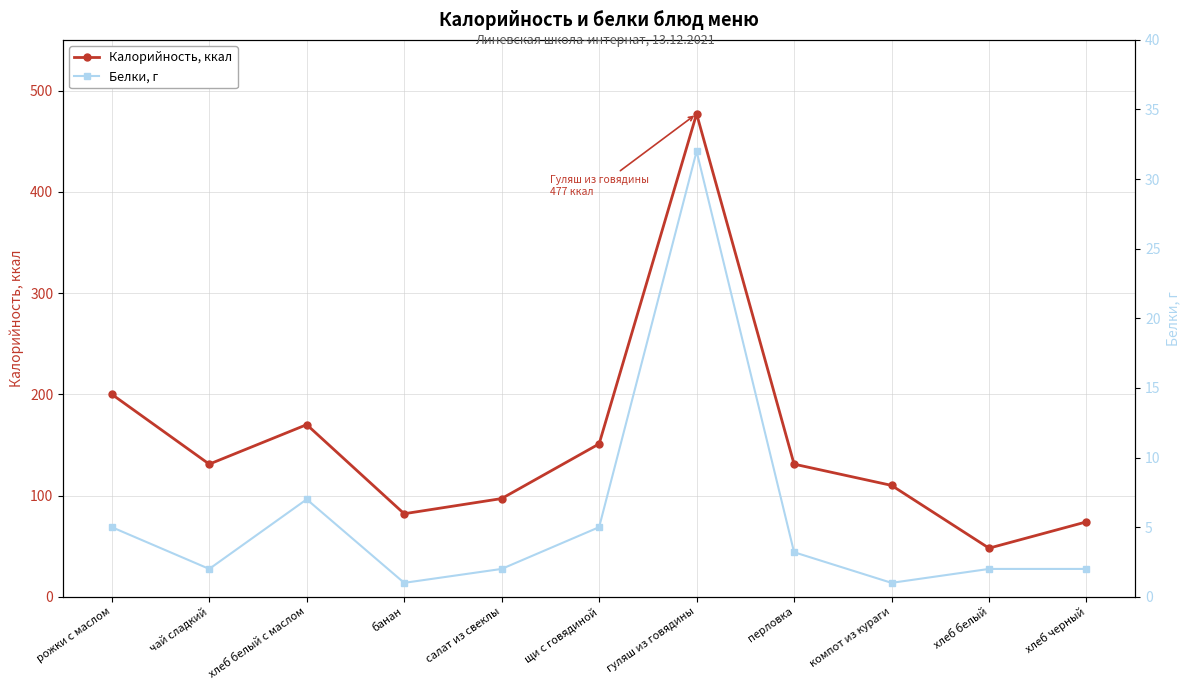

Which series has the largest total across all categories?

Калорийность, ккал